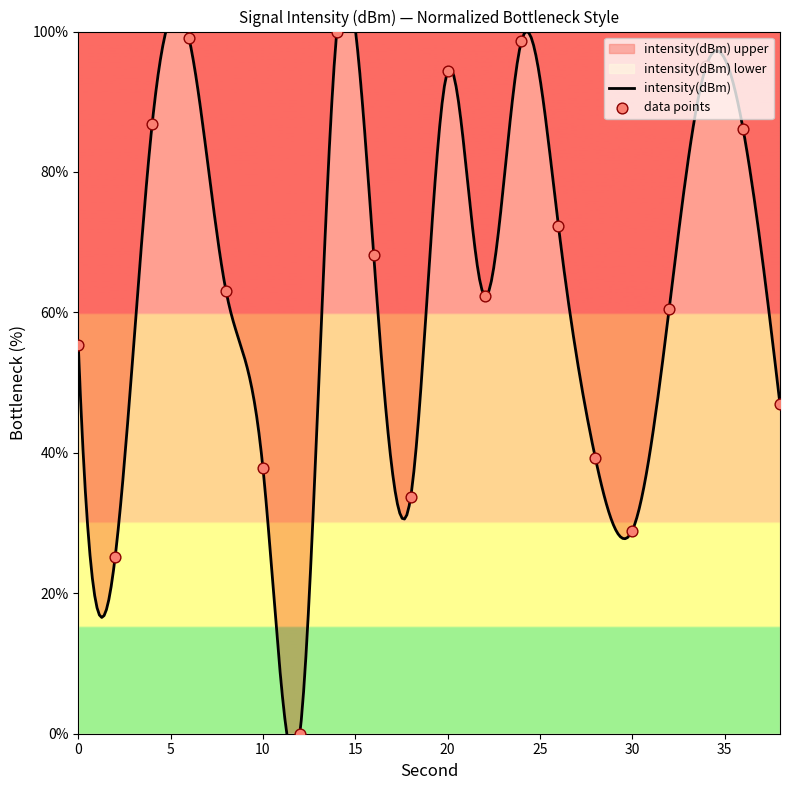

What is the change in value from 2 to 30?

+3.7